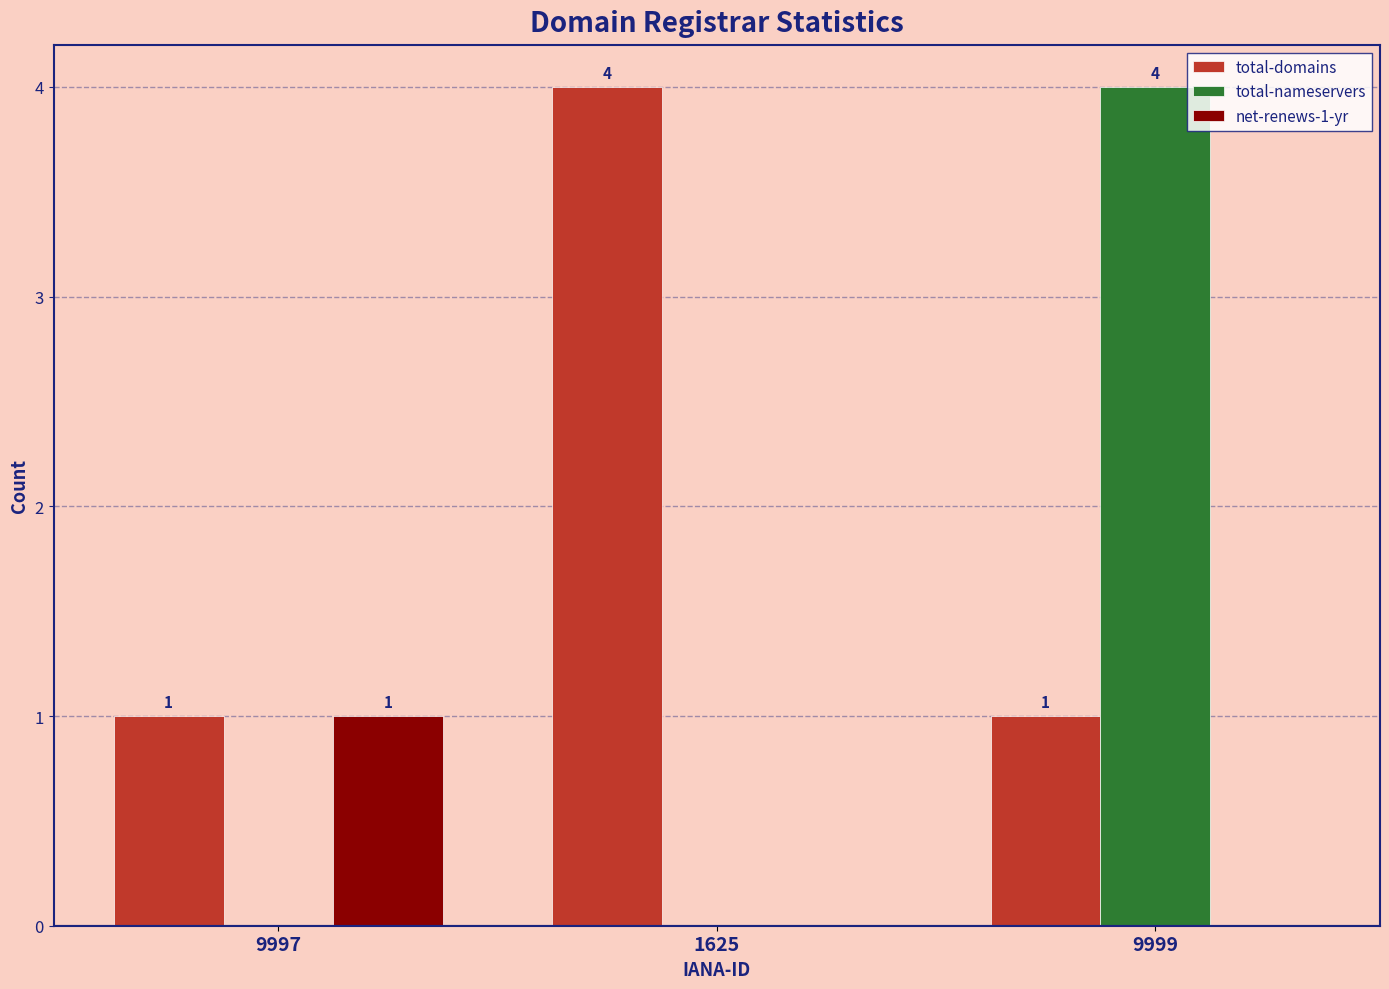

Which series changed the most between 1625 and 9999?

total-nameservers